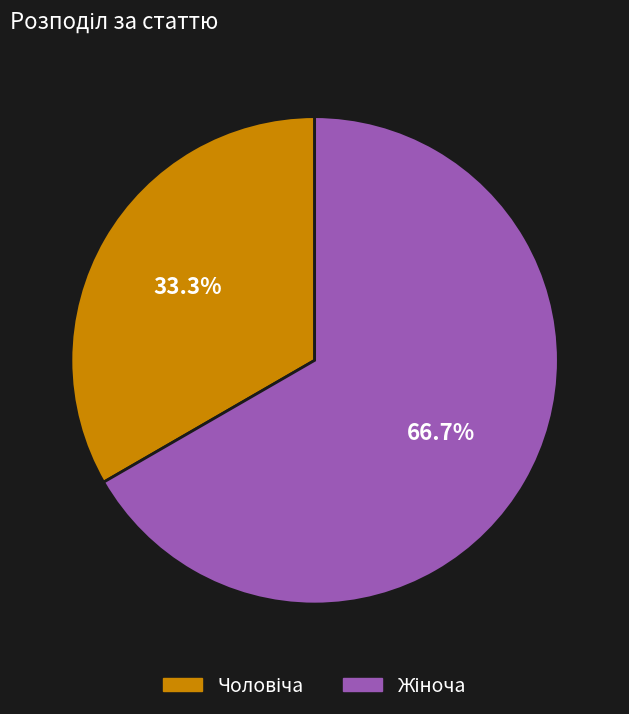

Is there any slice that represents more than half of the pie?

Yes